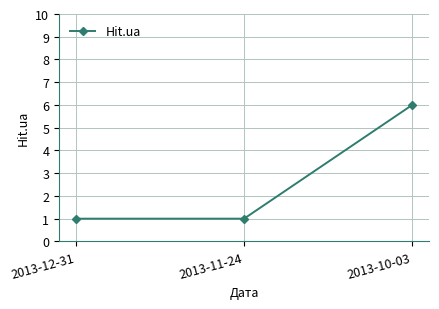

What is the difference between the values at 2013-10-03 and 2013-11-24?

5